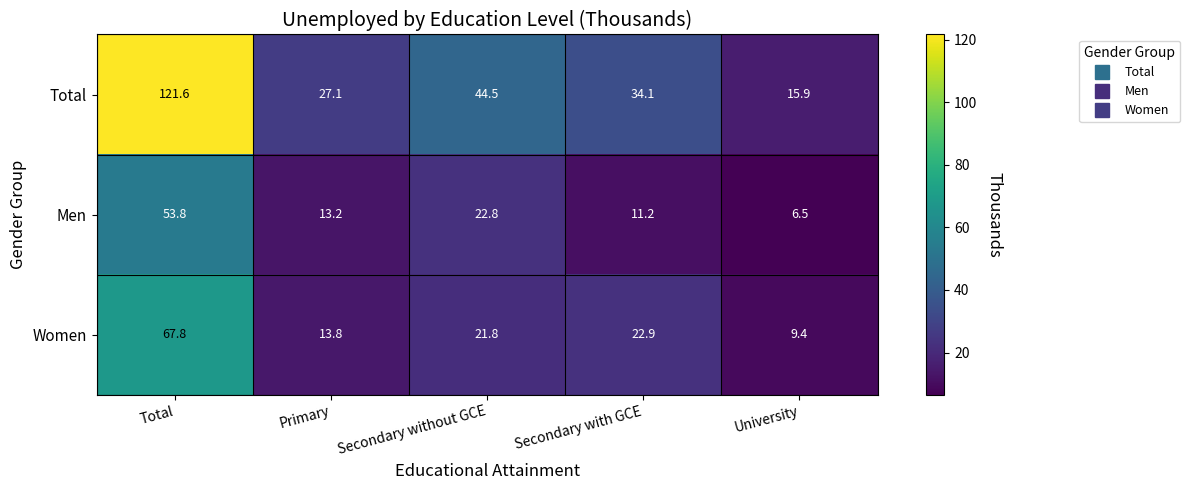

Between Total and Primary, which series saw the biggest shift?

Total